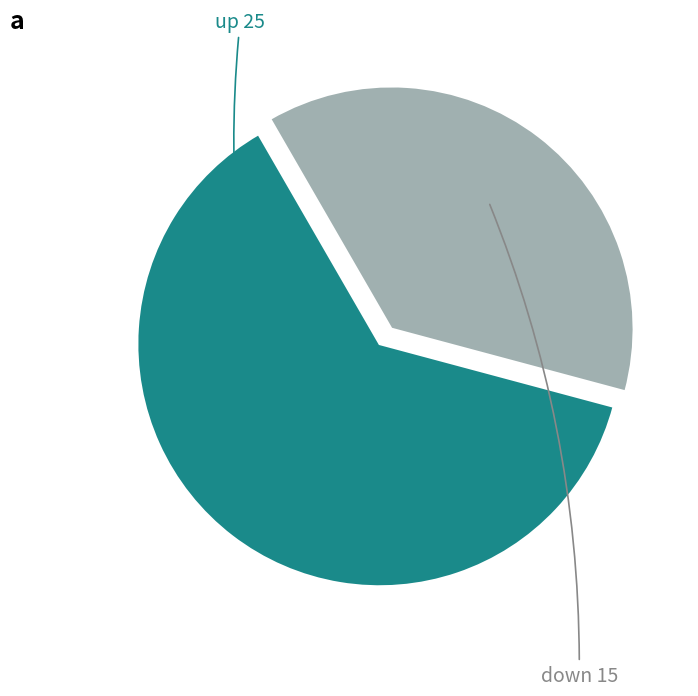

Is there any slice that represents more than half of the pie?

Yes